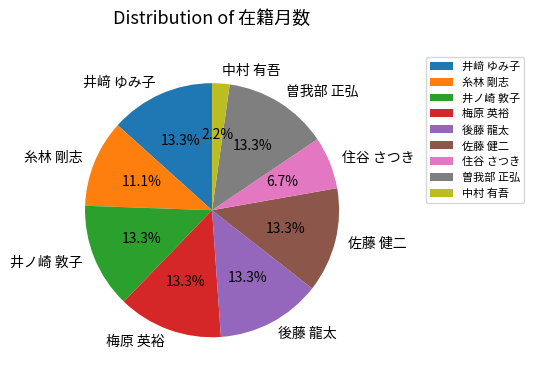

Is it true that 井ノ崎 敦子 is 1% of the pie?

False